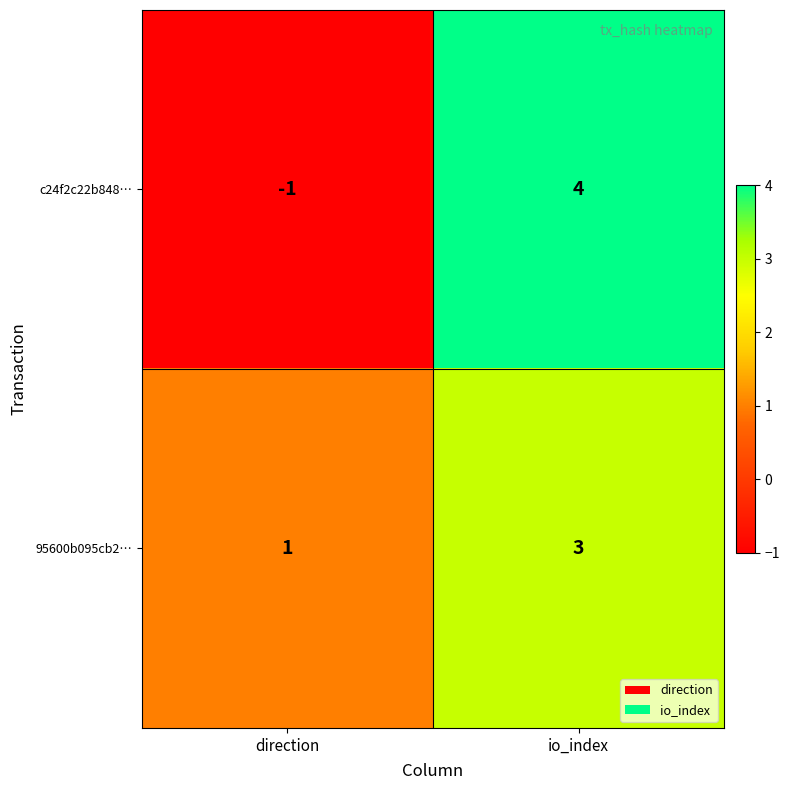

Which series has the widest spread of values?

c24f2c22b848…